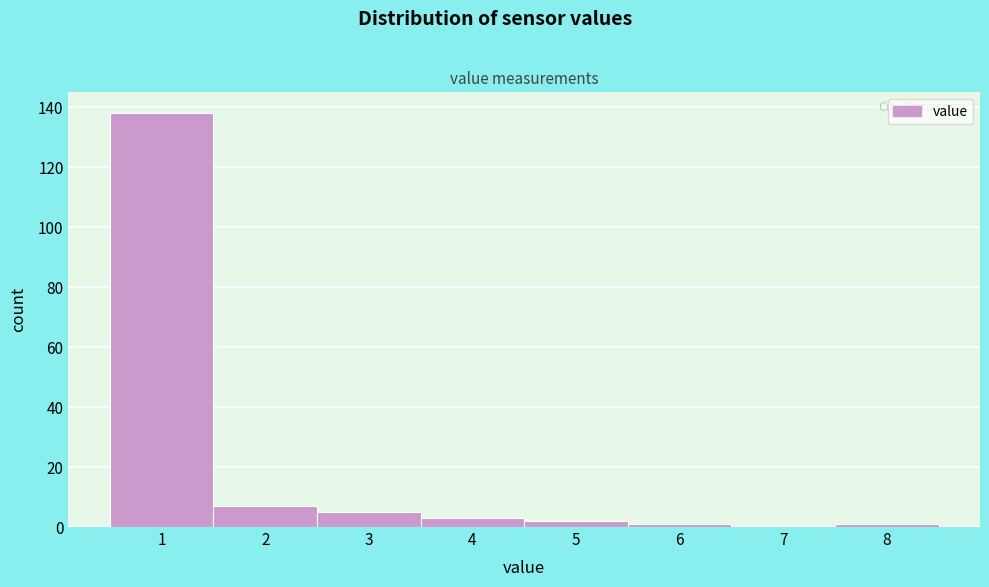

Reading left to right, list all the values displayed in this chart.

1=138	2=7	3=5	4=3	5=2	6=1	7=0	8=1